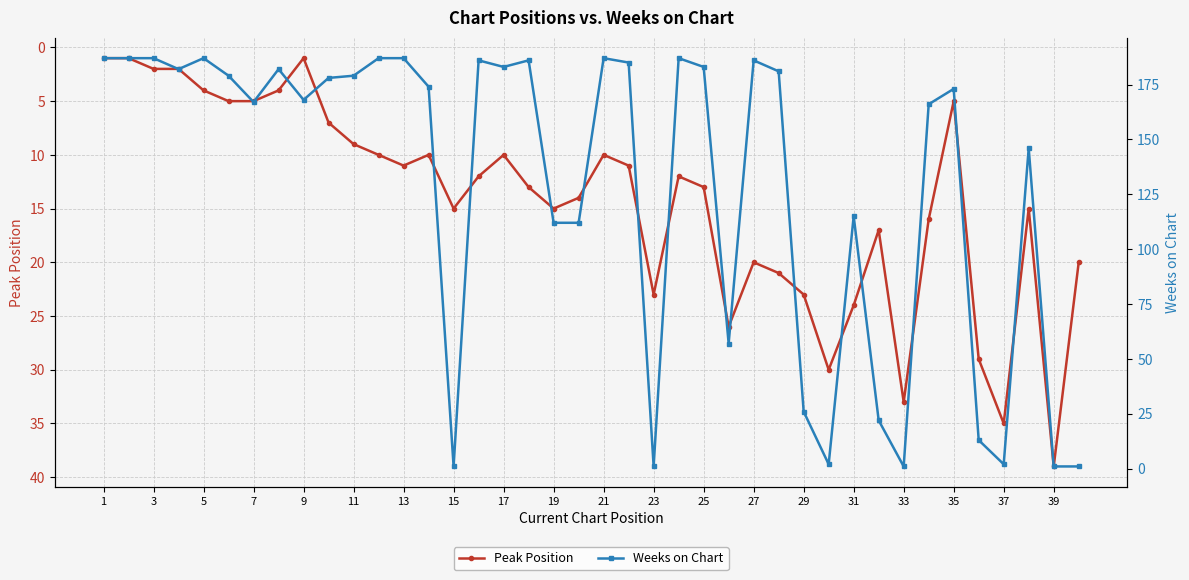

True or false: Weeks on Chart has more than 2 interior local peaks.

True